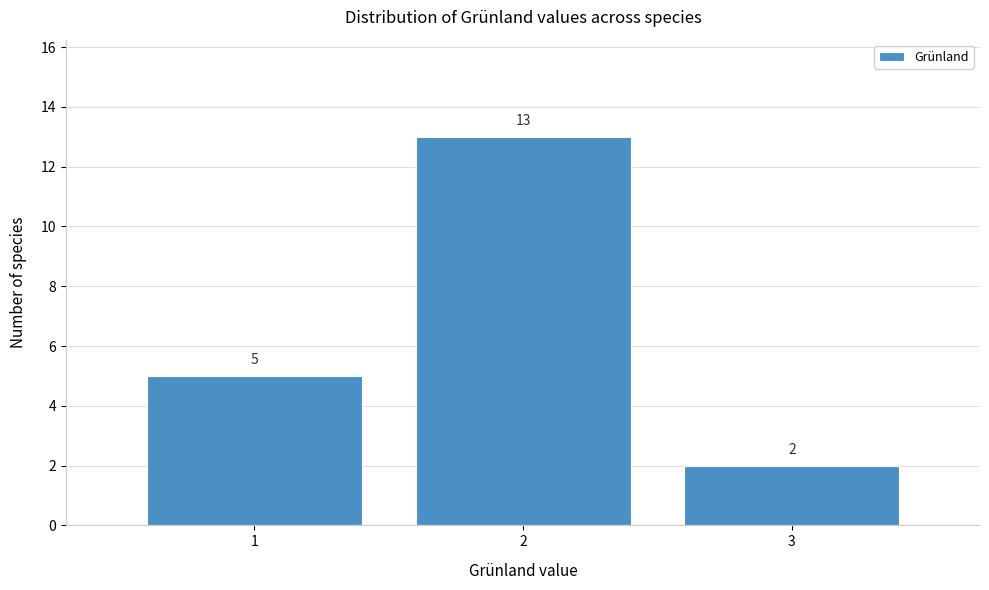

What is the height of the bar covering 1.5 to 2.5 on the x-axis?

13